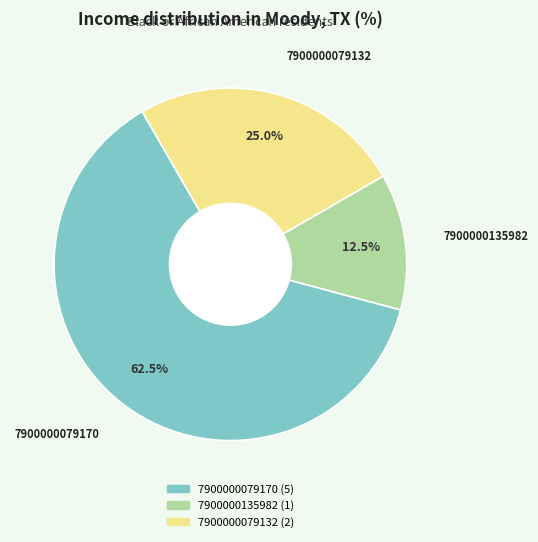

What is the ratio of the value at 7900000079170 to the value at 7900000079132?

2.5